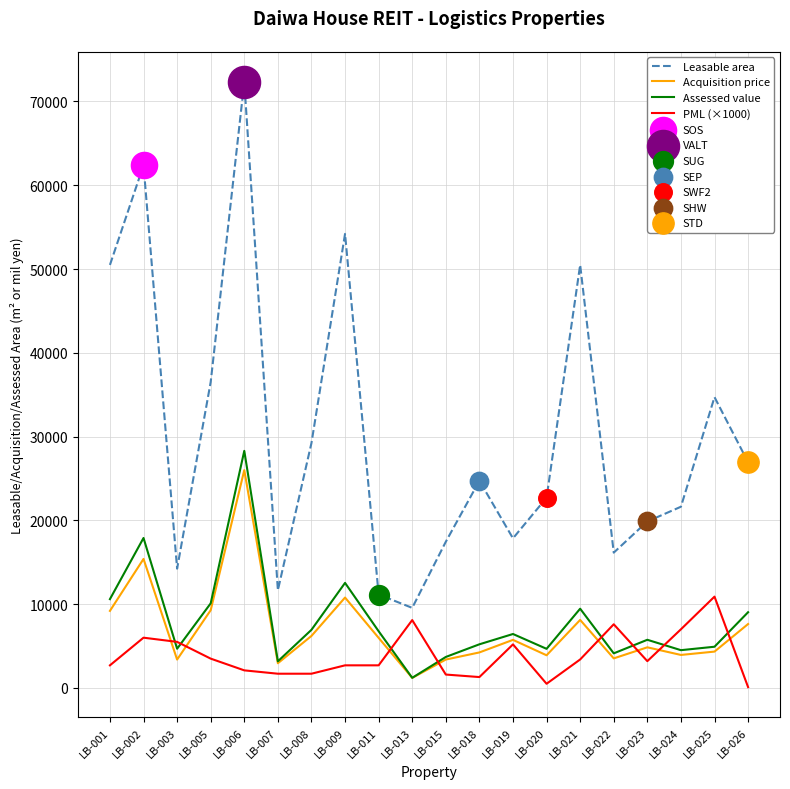

Between LB-015 and LB-025, which series saw the biggest shift?

Leasable area